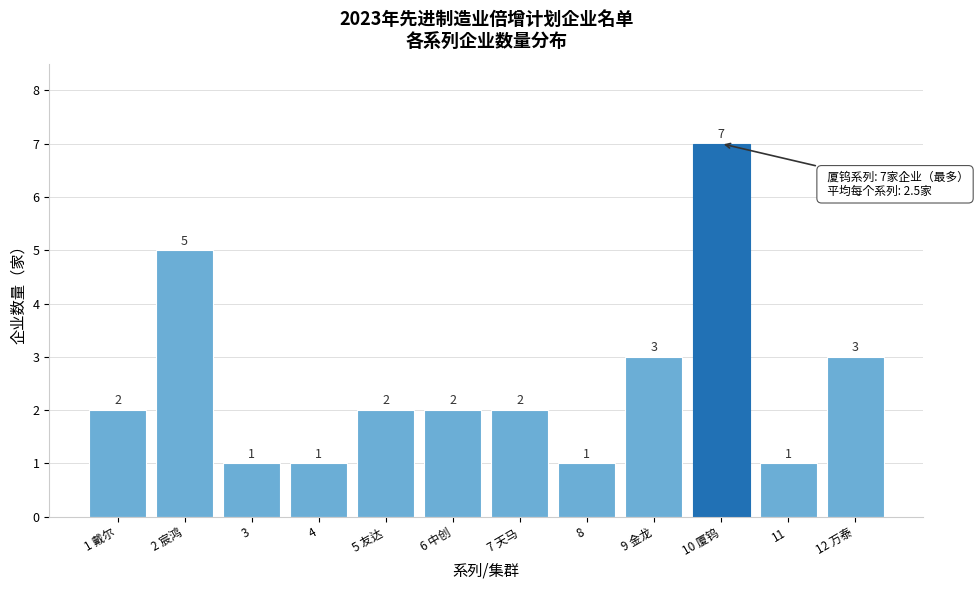

Reading left to right, transcribe all the data shown in this chart.

2	5	1	1	2	2	2	1	3	7	1	3